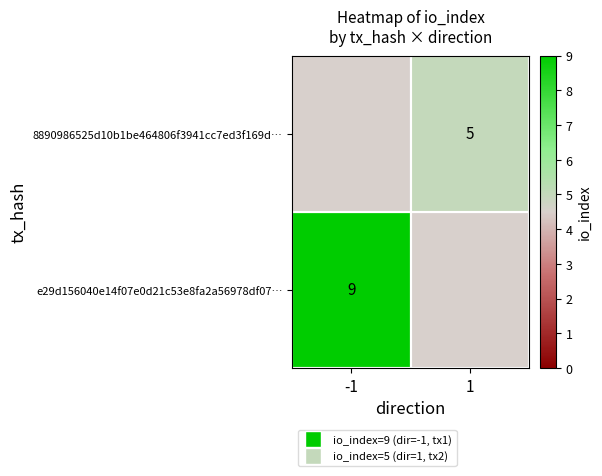

True or false: e29d156040e14f07e0d21c53e8fa2a56978df07… has a value of 14 at -1.

False